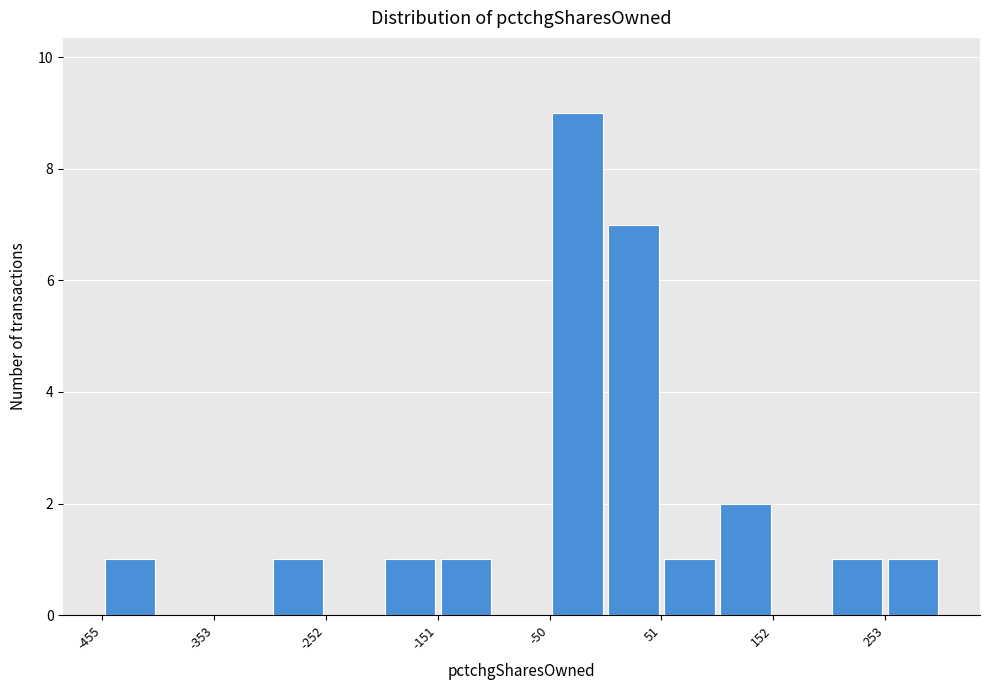

Around what value on the x-axis is the tallest bar? Give the approximate position of its centre, as read against the axis.

-20